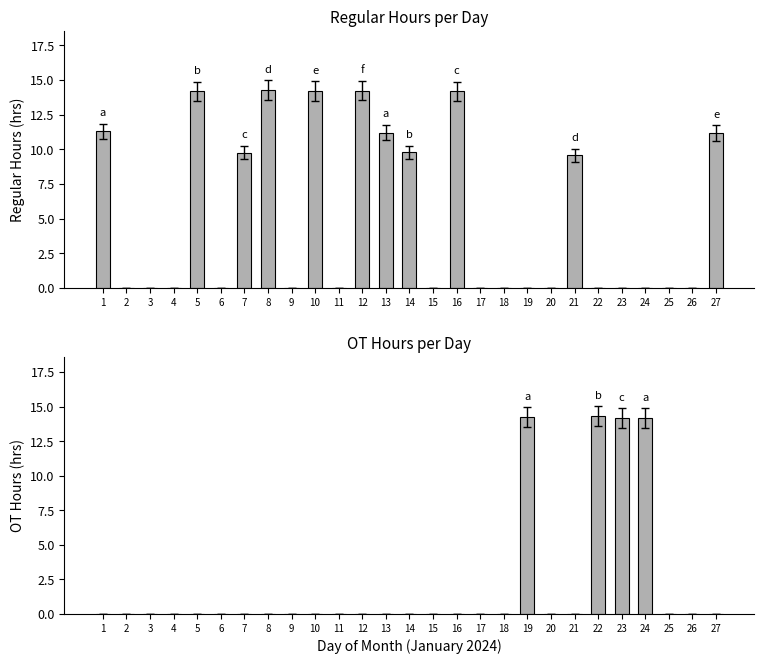

Reading left to right, extract all data points from this chart.

Regular Hours: 11.3	0.0	0.0	0.0	14.2	0.0	9.8	14.2	0.0	14.2	0.0	14.2	11.2	9.8	0.0	14.2	0.0	0.0	0.0	0.0	9.6	0.0	0.0	0.0	0.0	0.0	11.2
OT Hours: 0.0	0.0	0.0	0.0	0.0	0.0	0.0	0.0	0.0	0.0	0.0	0.0	0.0	0.0	0.0	0.0	0.0	0.0	14.2	0.0	0.0	14.3	14.2	14.2	0.0	0.0	0.0